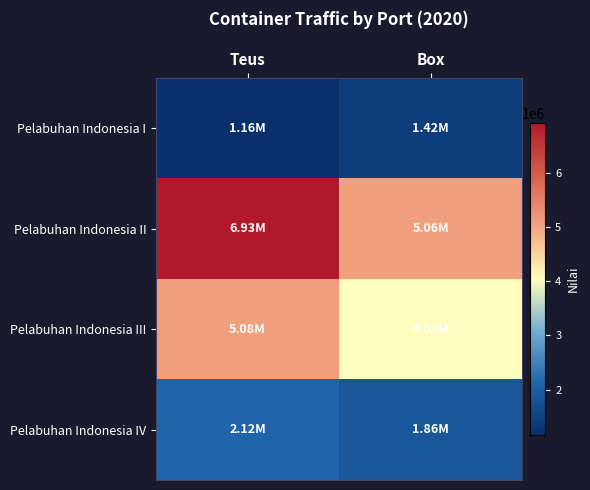

What is the difference between the highest and lowest values at Box?

3644139